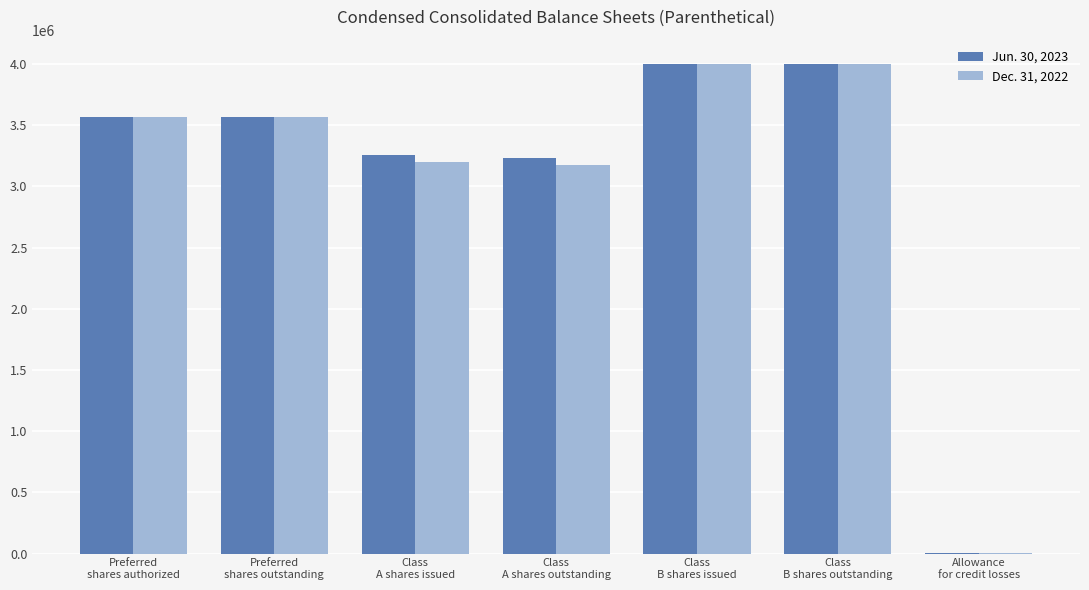

How many data points does each series have?

7